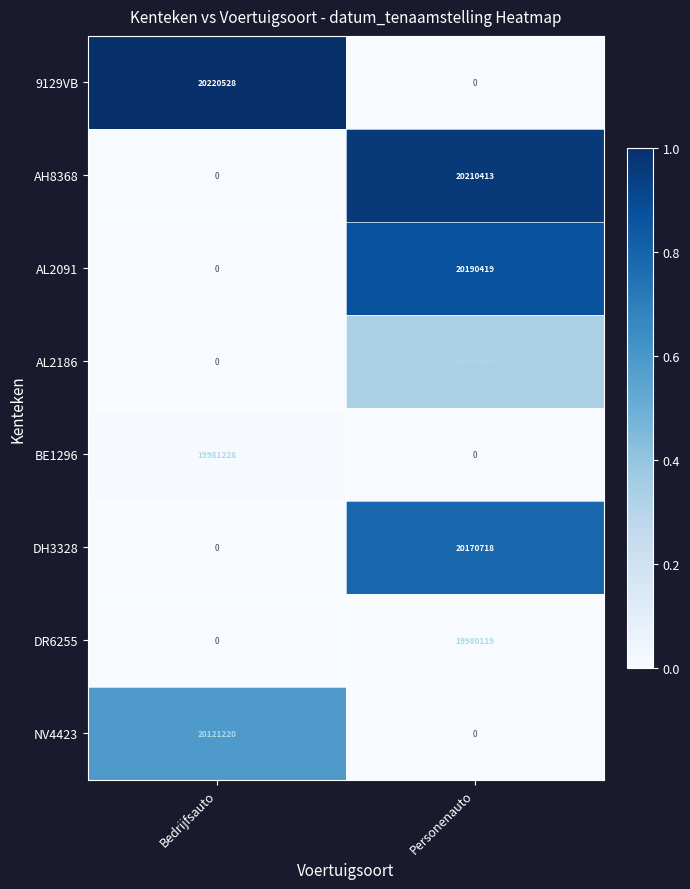

Which category has the lowest value in the AH8368 series?

Bedrijfsauto